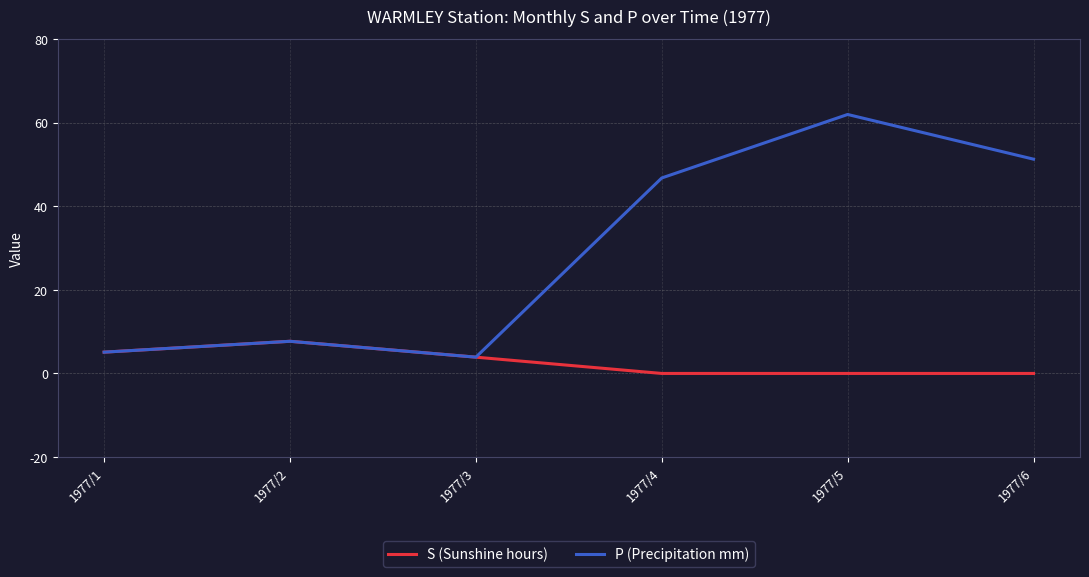

True or false: S (Sunshine hours) has a value of 7.7 at 1977/2.

True